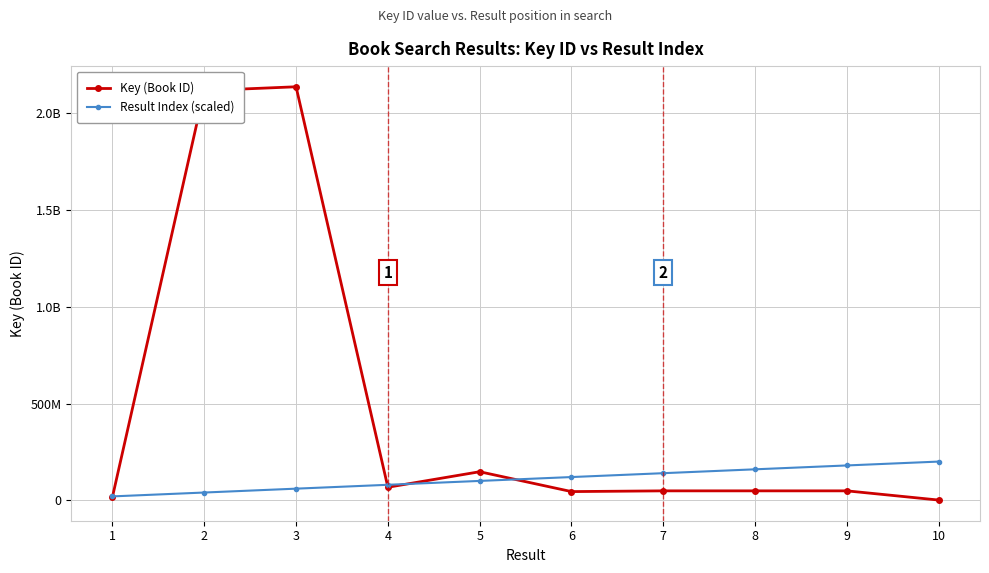

At how many categories does at least one series exceed 716199843?

2